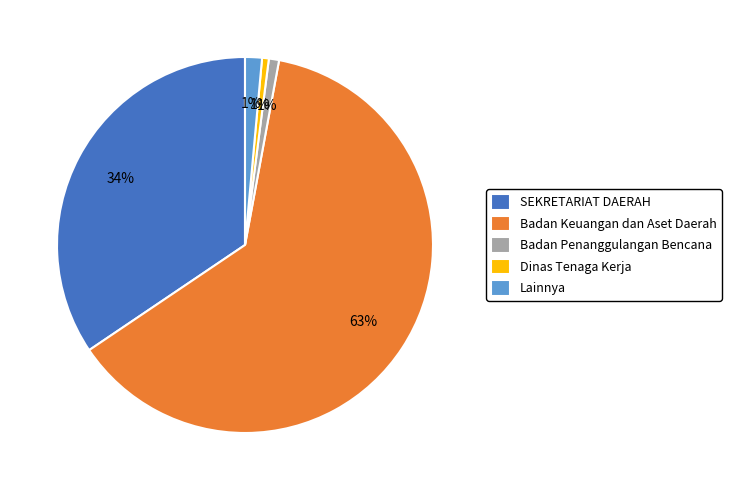

Which has a higher value, SEKRETARIAT DAERAH or Lainnya?

SEKRETARIAT DAERAH